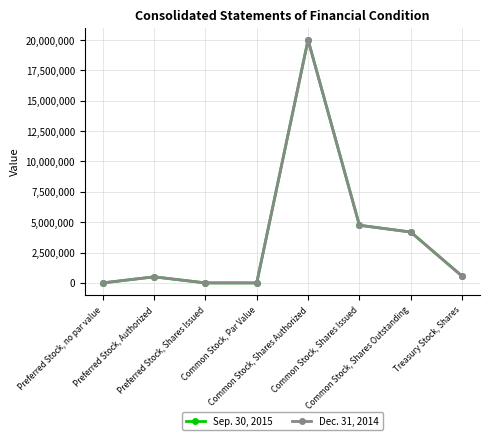

At which label is Dec. 31, 2014 closest to 10000000?

Common Stock, Shares Issued